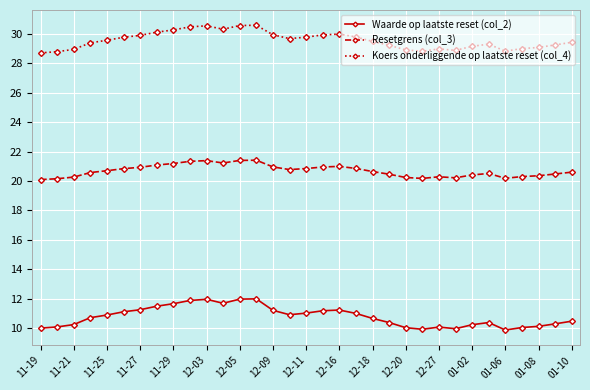

In Waarde op laatste reset (col_2), how many points are lower than both neighbors (excluding endpoints)?

5